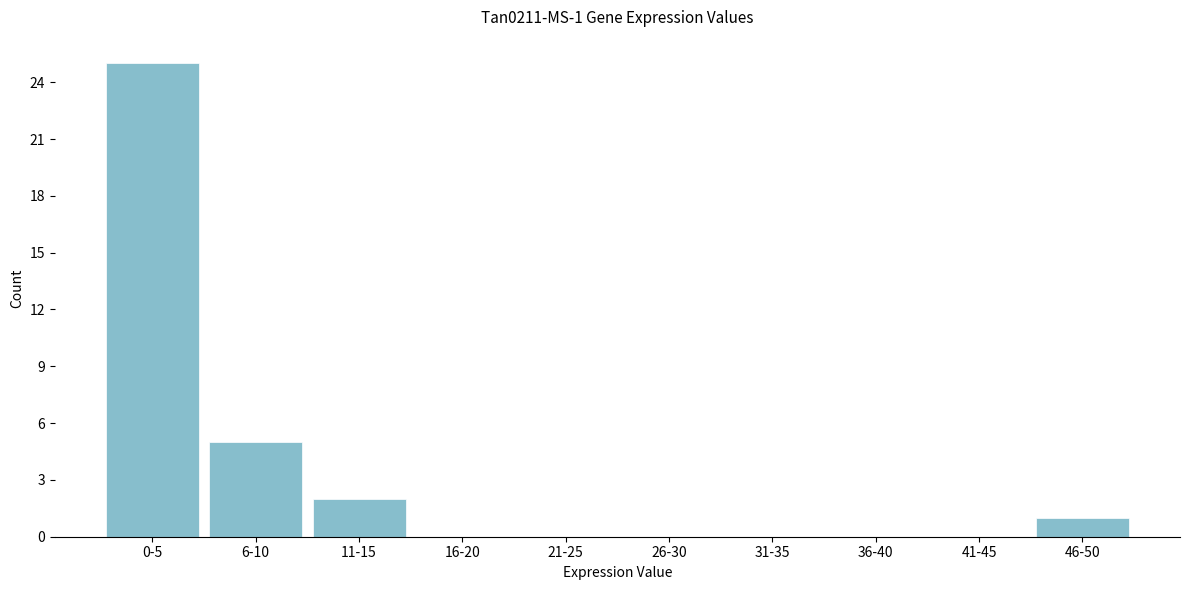

Reading left to right, what are all the values shown in this chart?

0-5=25	6-10=5	11-15=2	16-20=0	21-25=0	26-30=0	31-35=0	36-40=0	41-45=0	46-50=1